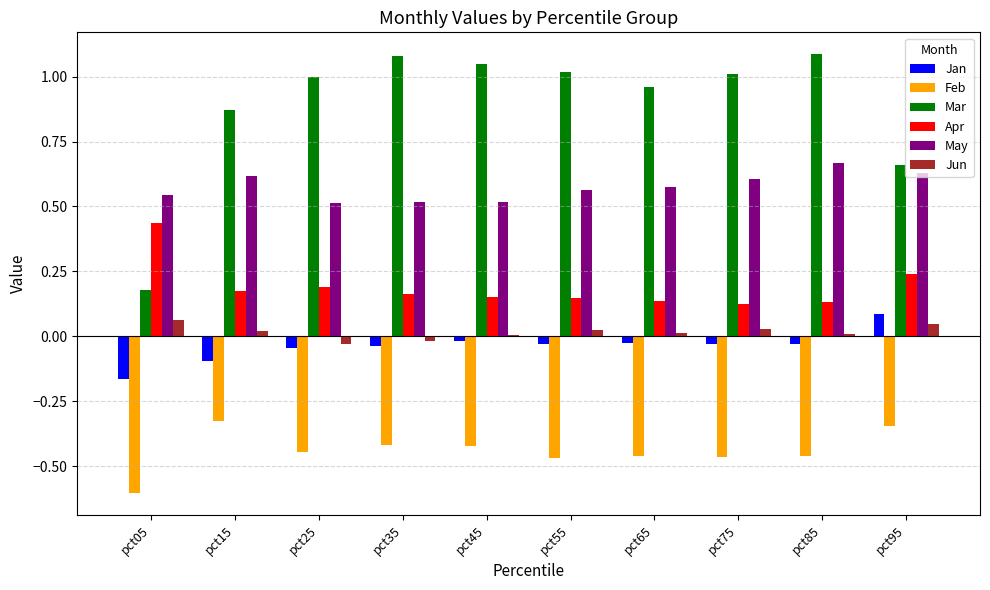

Which series has the largest total across all categories?

Mar